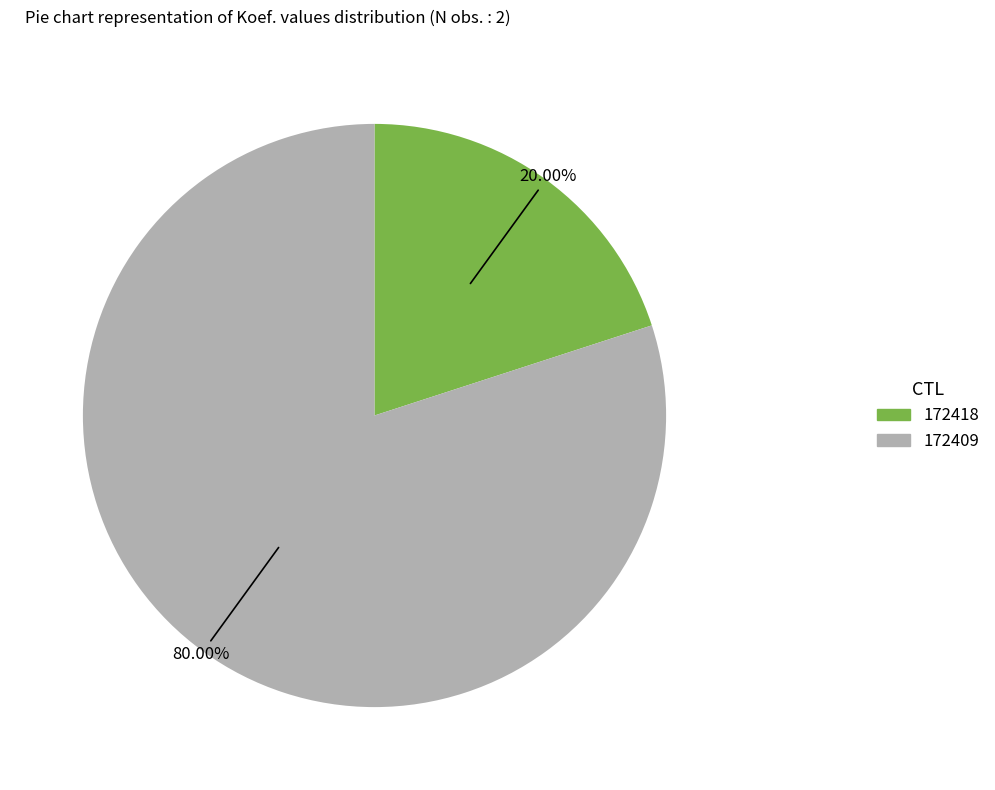

Count the number of slices in the pie.

2